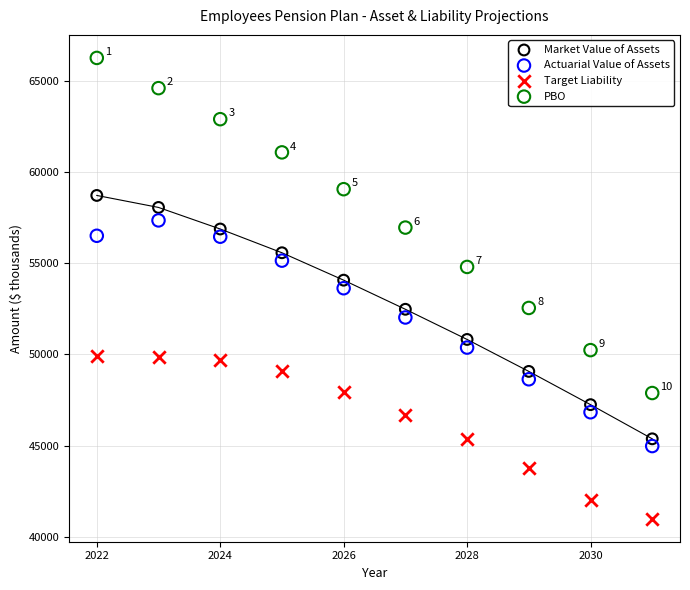

What are all the series names shown in the legend?

Market Value of Assets, Actuarial Value of Assets, Target Liability, PBO